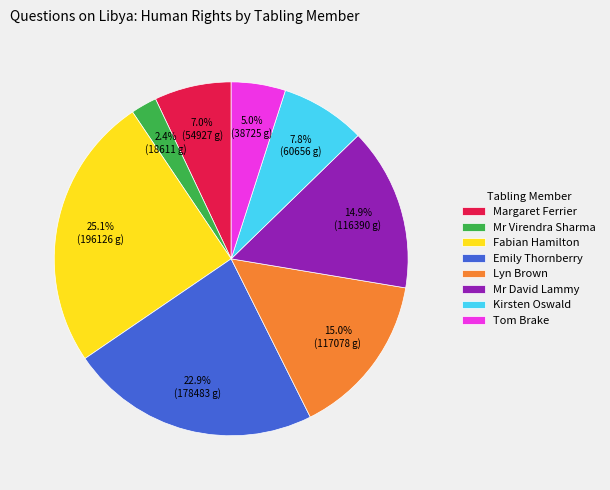

How many slices are in this pie chart?

8